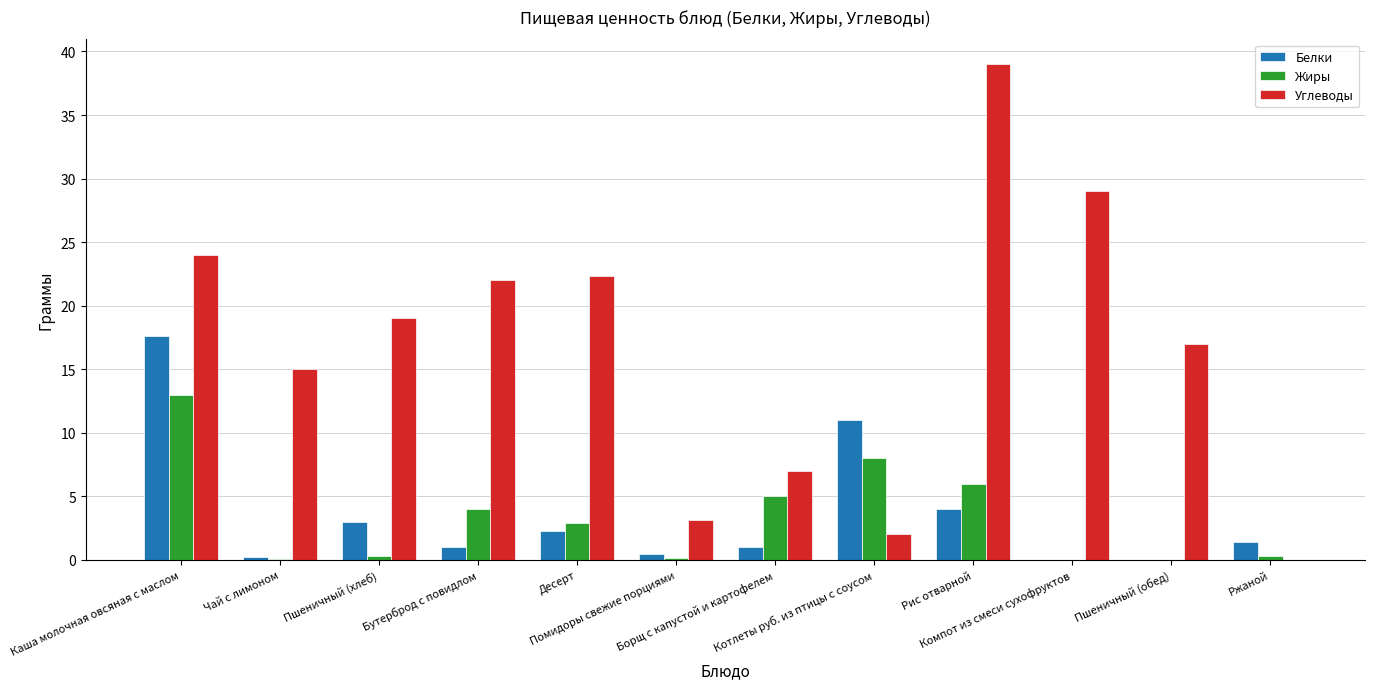

What is the total value across all series at Рис отварной?

49.0